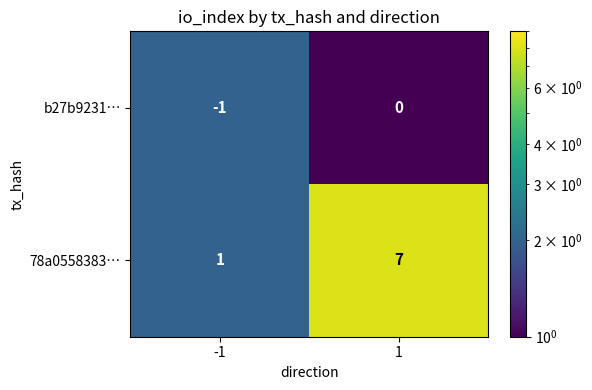

List the series in order of their overall mean, highest first.

78a0558383…, b27b9231…